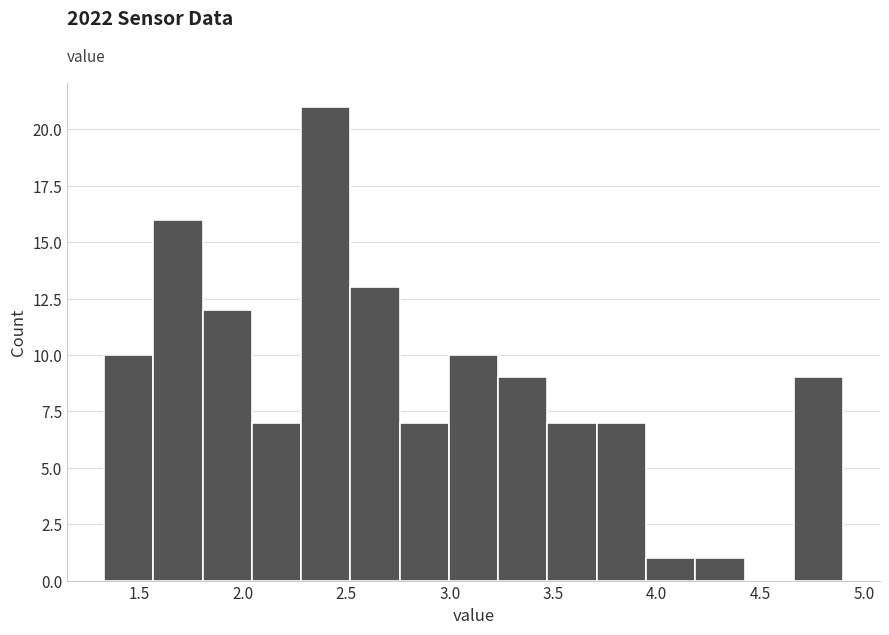

Reading left to right, list every bar in this chart as the range it spans on the x-axis followed by its height. Neither the bar edges nor the heights are printed on the chart, so give them approximately, as read against the axes.

1.35 to 1.55: 10
1.55 to 1.80: 16
1.80 to 2.05: 12
2.05 to 2.30: 7
2.30 to 2.50: 21
2.50 to 2.75: 13
2.75 to 3.00: 7
3.00 to 3.25: 10
3.25 to 3.45: 9
3.45 to 3.70: 7
3.70 to 3.95: 7
3.95 to 4.20: 1
4.20 to 4.40: 1
4.40 to 4.65: 0
4.65 to 4.90: 9